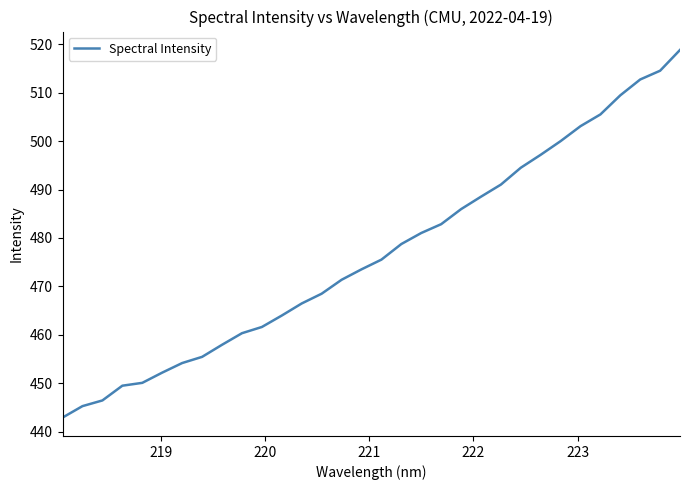

What is the minimum value shown in the chart?

442.9